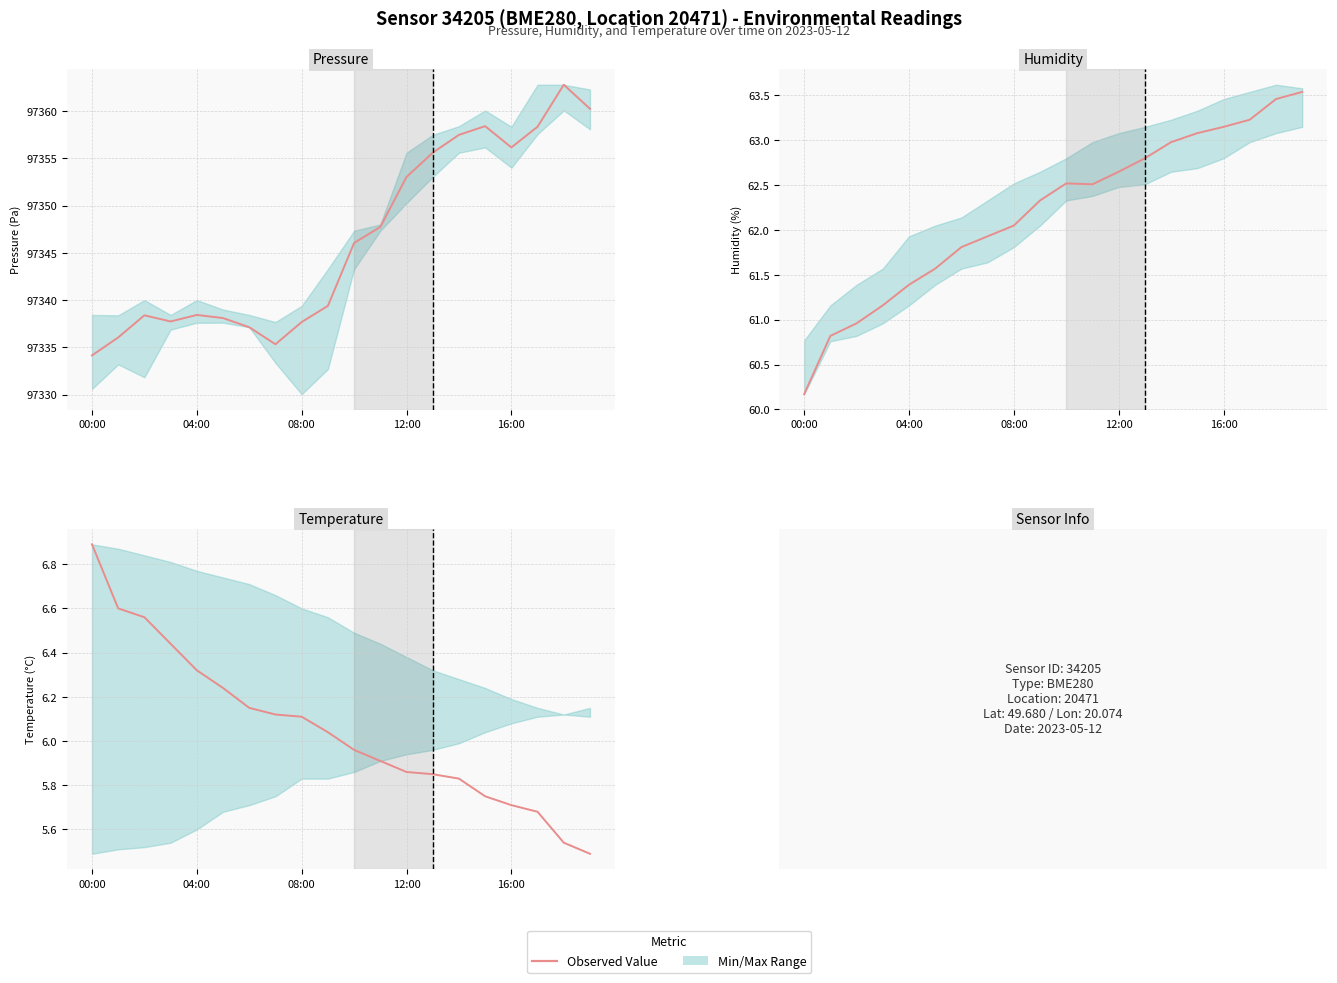

What is the sum of all Pressure (Pa) values?

1946928.1